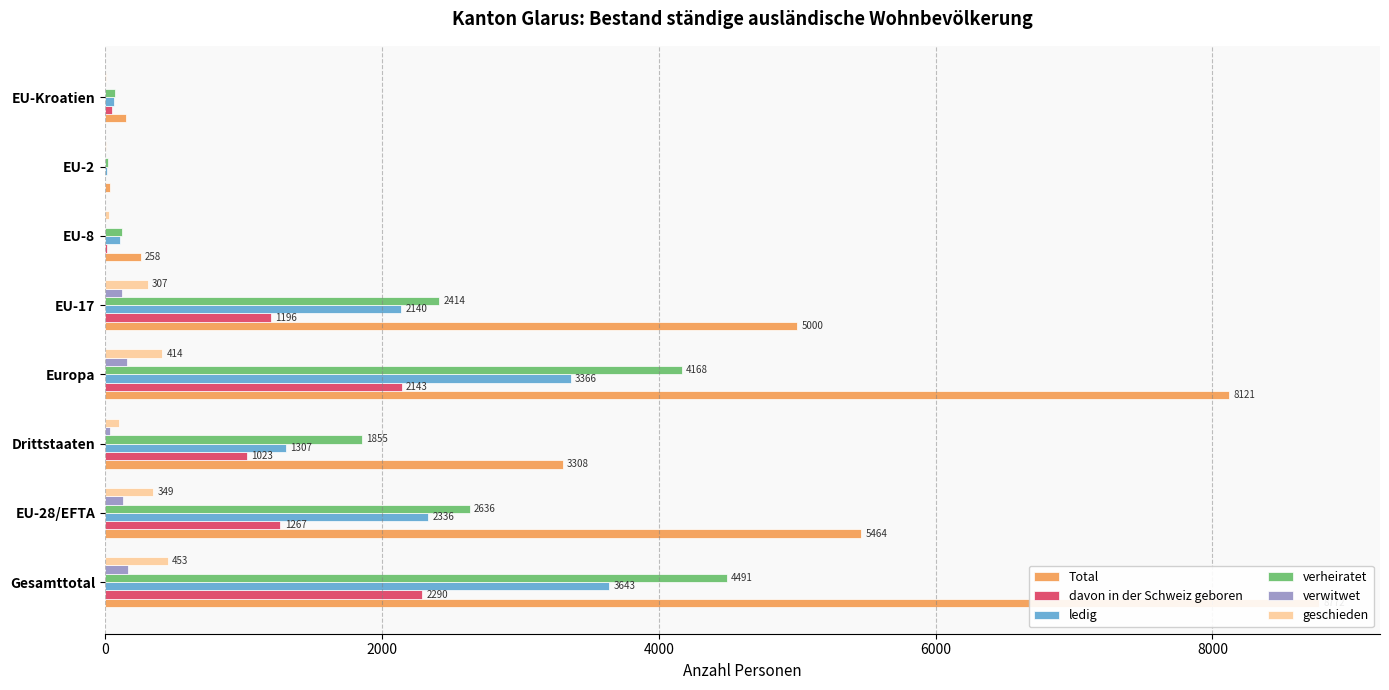

Reading left to right, extract all data points from this chart.

Total: 8772	5464	3308	8121	5000	258	36	150
davon in der Schweiz geboren: 2290	1267	1023	2143	1196	14	0	49
ledig: 3643	2336	1307	3366	2140	108	11	67
verheiratet: 4491	2636	1855	4168	2414	119	22	74
verwitwet: 165	127	38	156	124	1	0	2
geschieden: 453	349	104	414	307	29	3	7